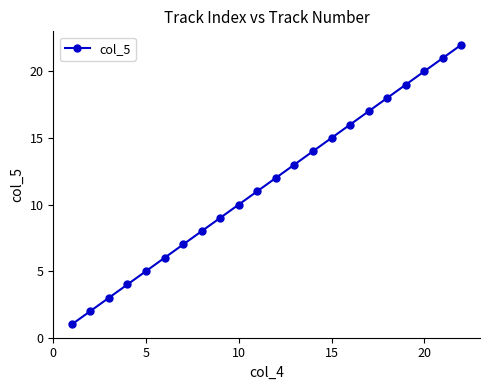

How many lines are shown in the chart?

1